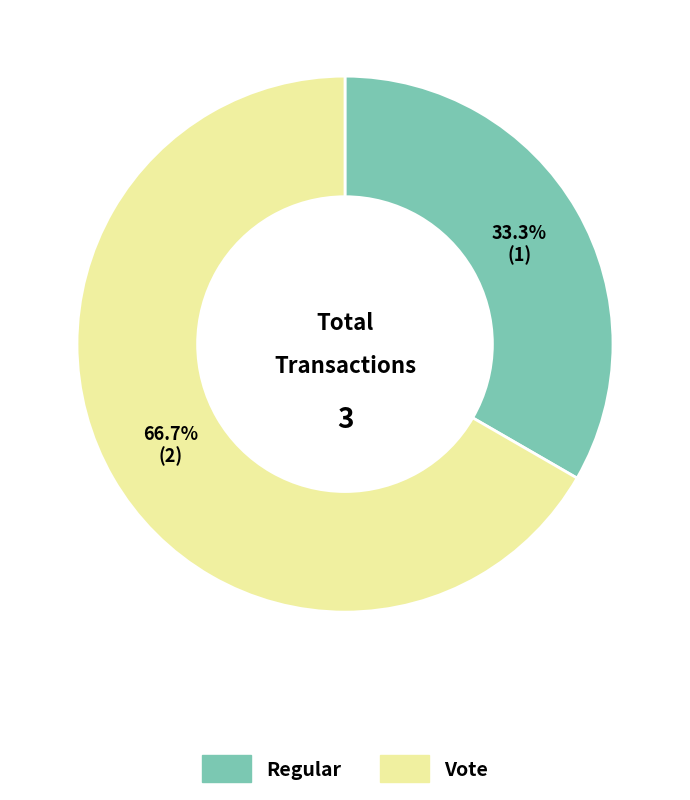

Rank the categories by value from highest to lowest.

Vote, Regular